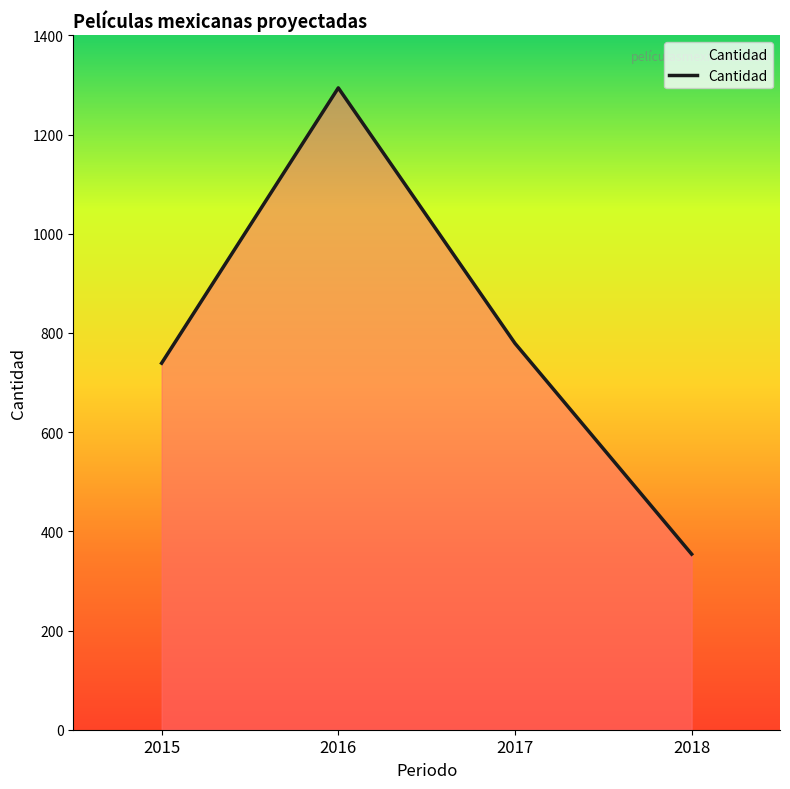

How many lines are shown in the chart?

1